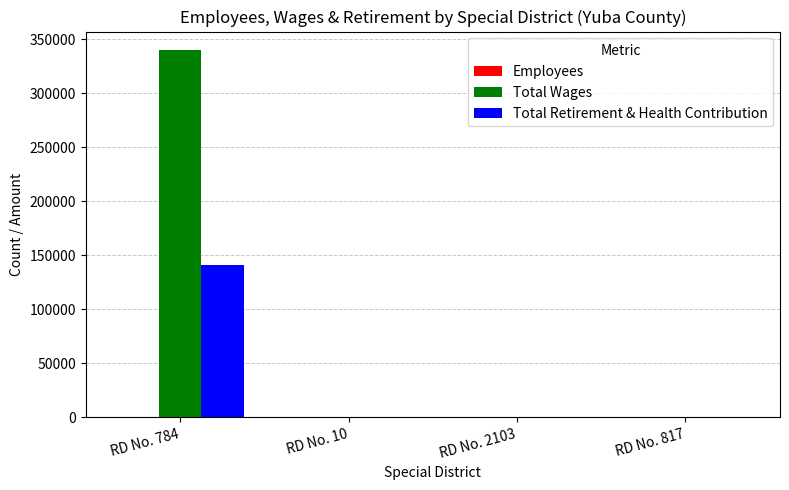

Which series has the largest total across all categories?

Total Wages